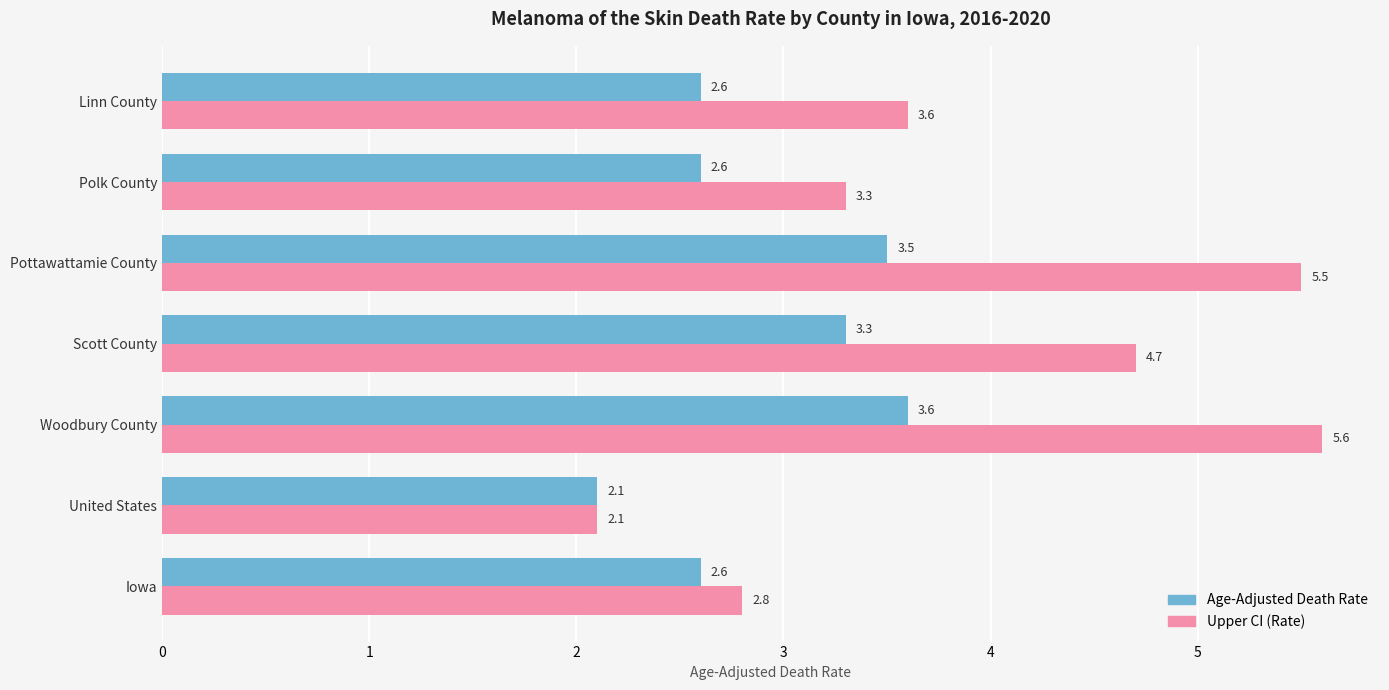

How many values in the Upper CI (Rate) series exceed 3?

5